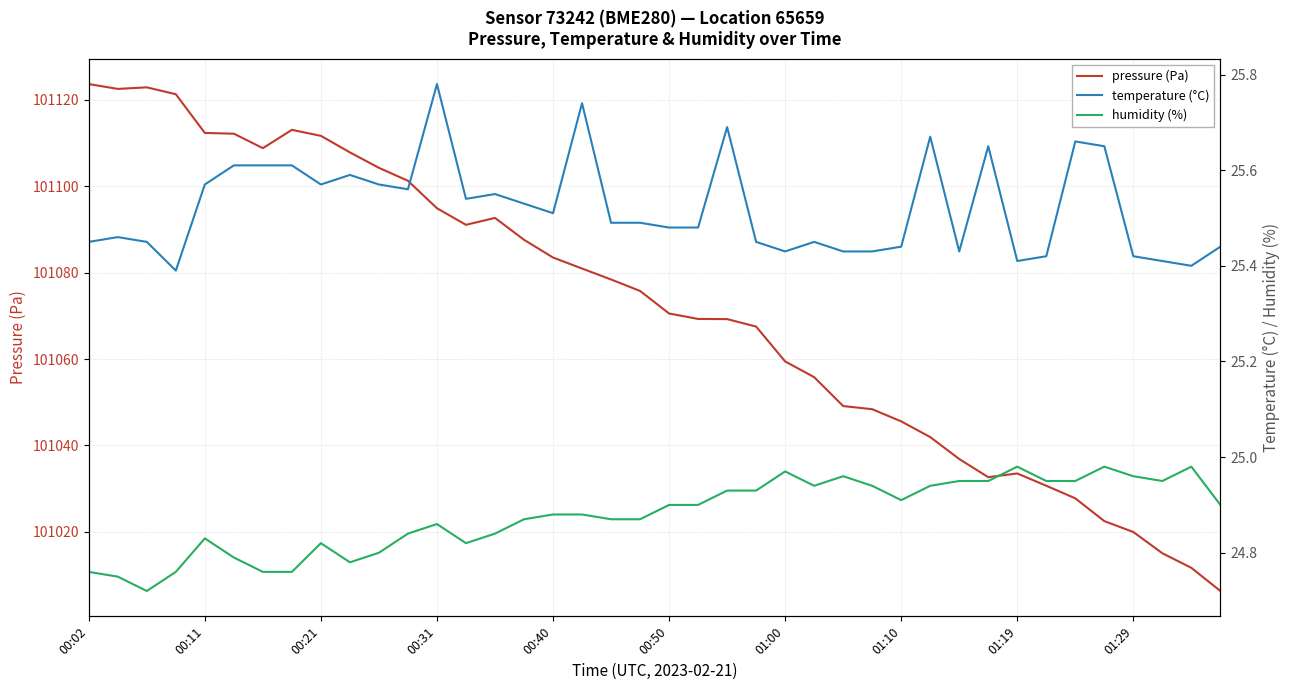

What is the sum of all pressure (Pa) values?

4042861.1